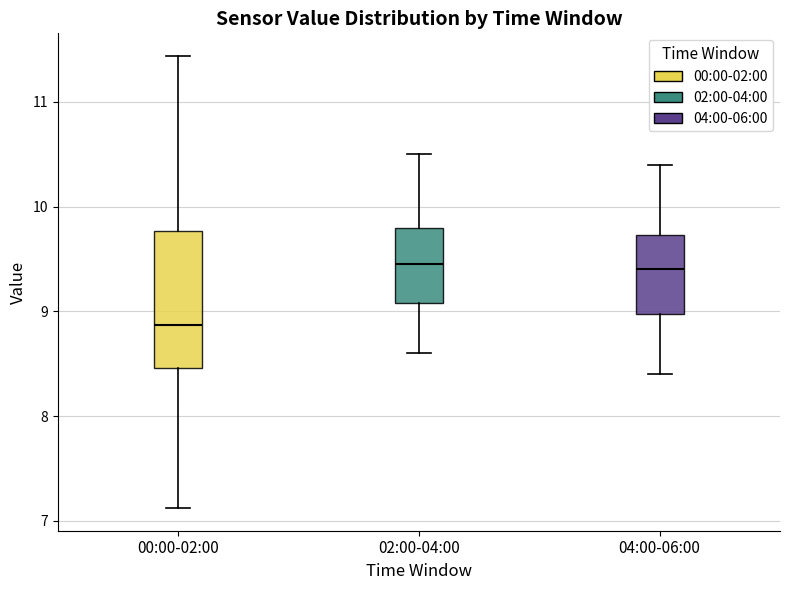

Comparing the boxes themselves (not the whiskers), which one is the tallest?

00:00-02:00